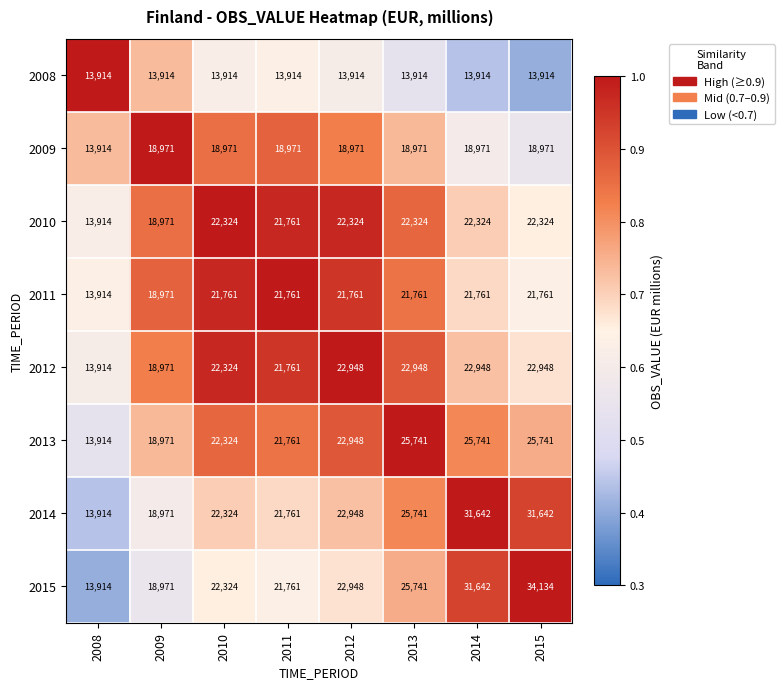

What is the highest value of the 2012 series?

22948